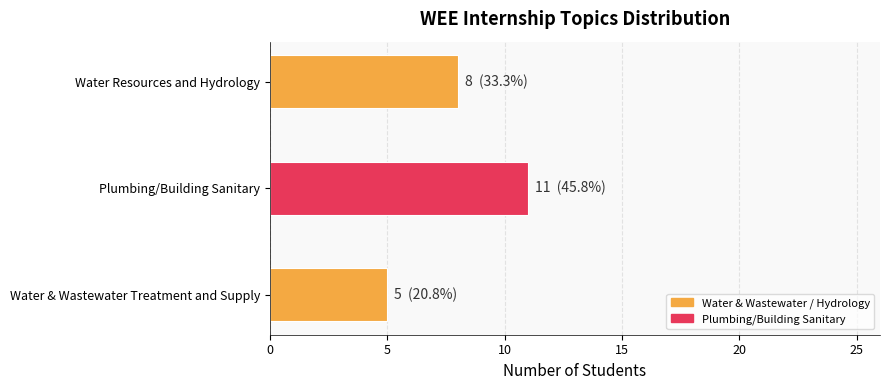

How many series are shown in this chart?

1